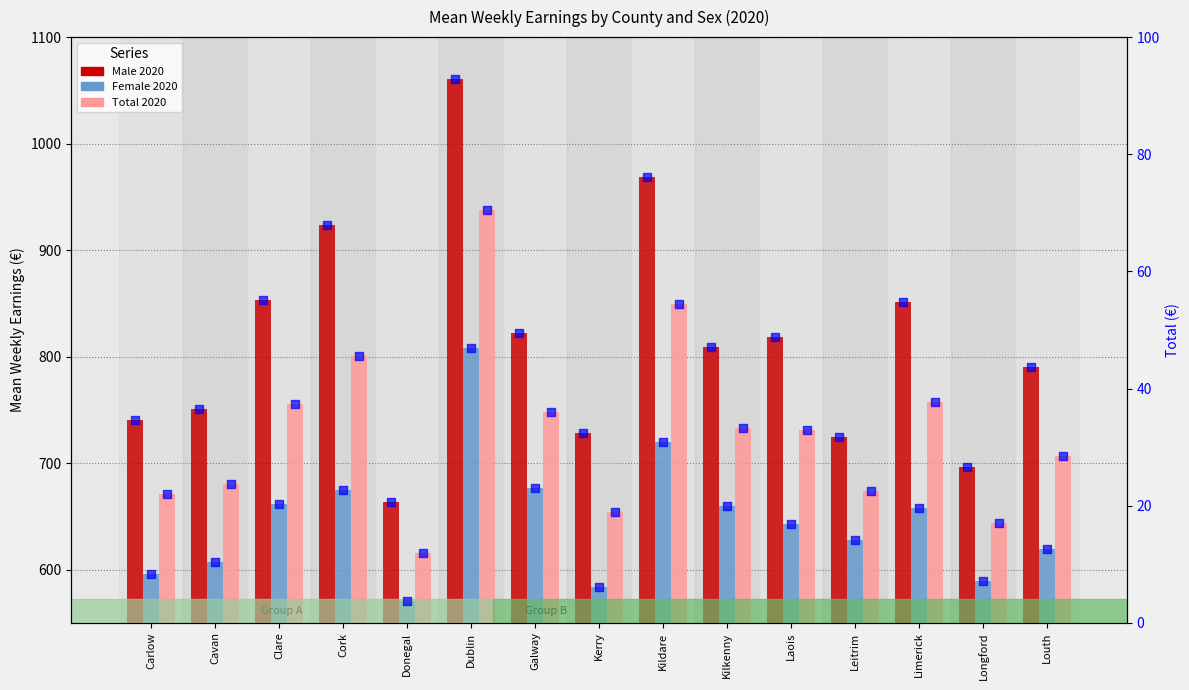

At how many categories does at least one series exceed 988?

1